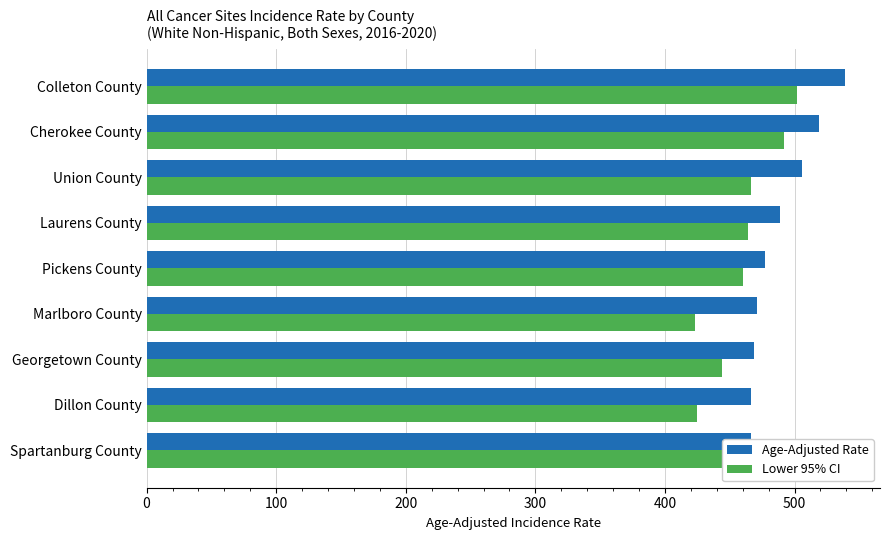

Rank the series at 7 from lowest to highest value.

Lower 95% CI, Age-Adjusted Rate